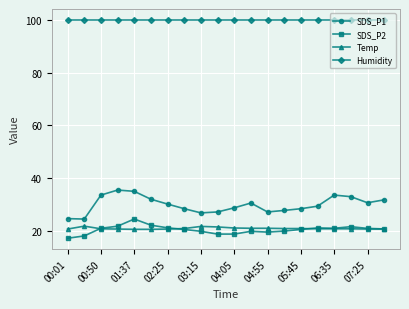

Which series has the widest spread of values?

SDS_P1